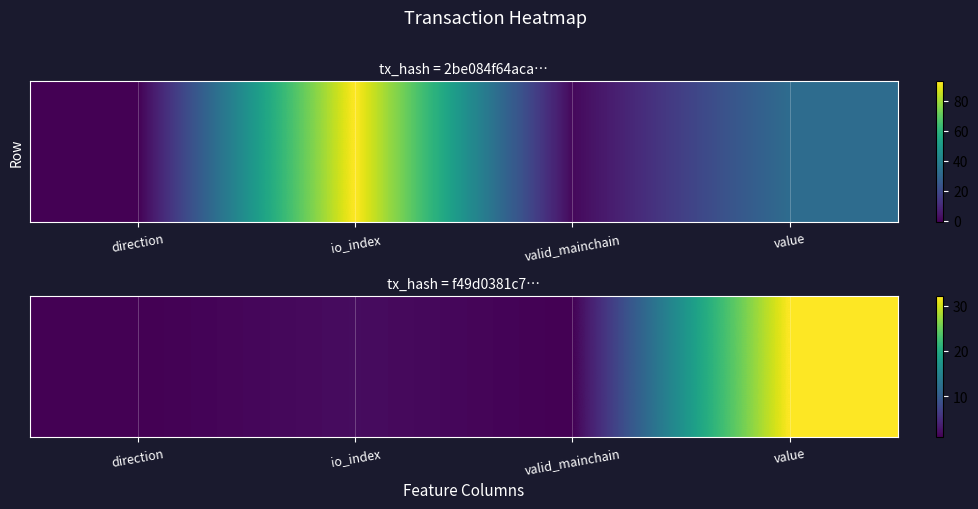

What is the ratio of the value at io_index to the value at direction?

2.0